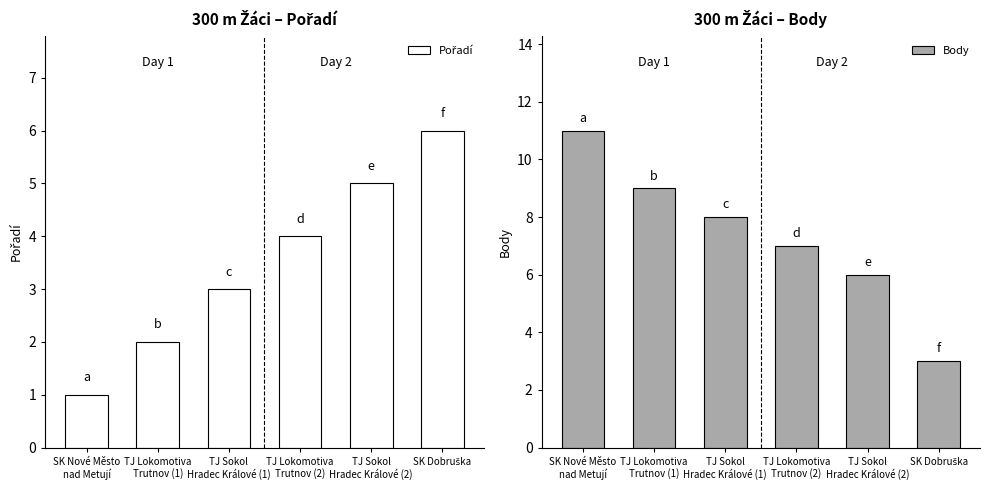

What is the total value across all series at TJ Lokomotiva
Trutnov (2)?

11